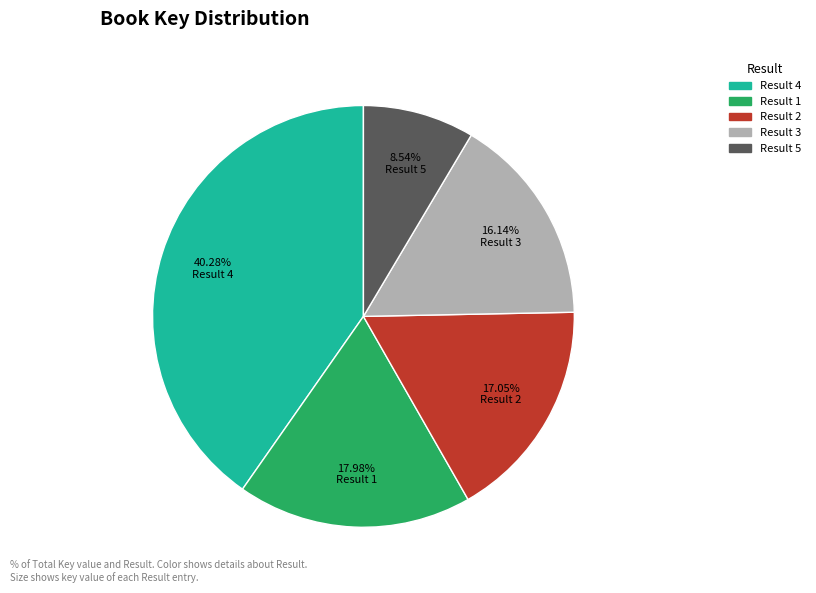

Which category has the smallest portion of the pie?

Result 5